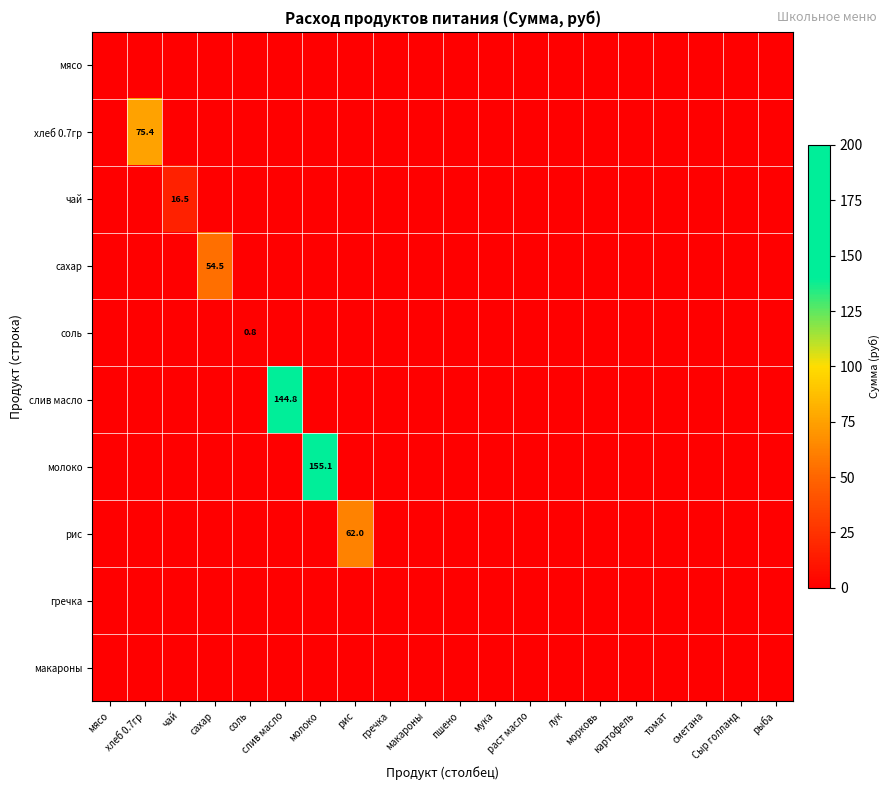

At which category does the chart reach its minimum across all series?

мясо